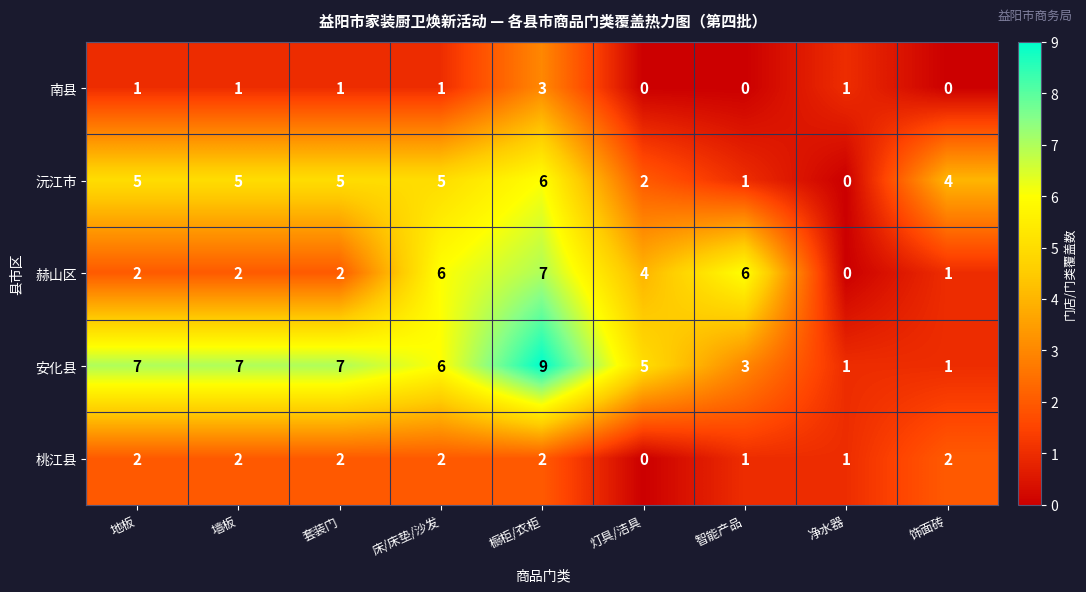

Which series has the largest range (max minus min)?

安化县